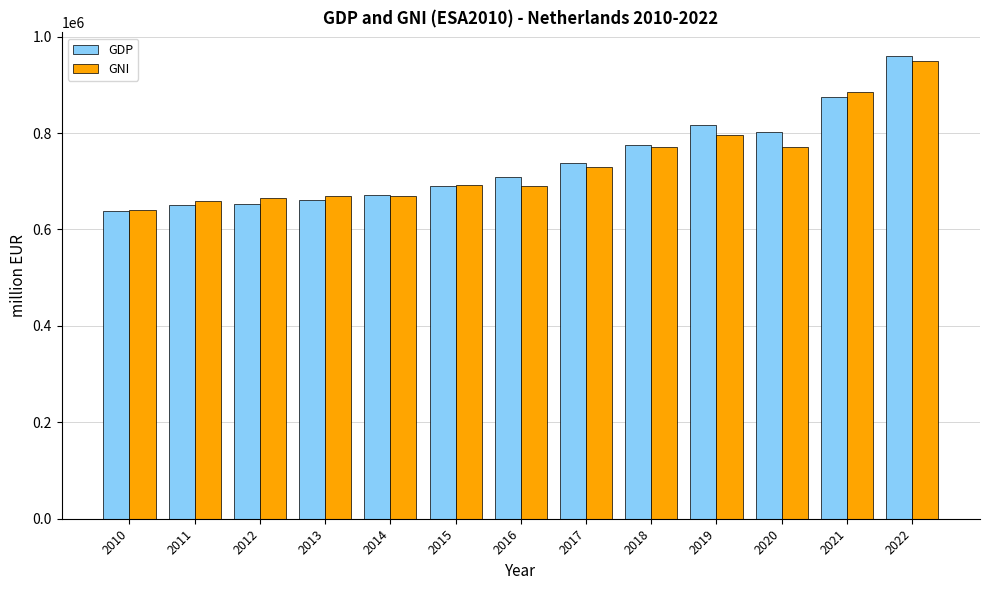

What is the value of the GNI bar at the 5th from the left?

670427